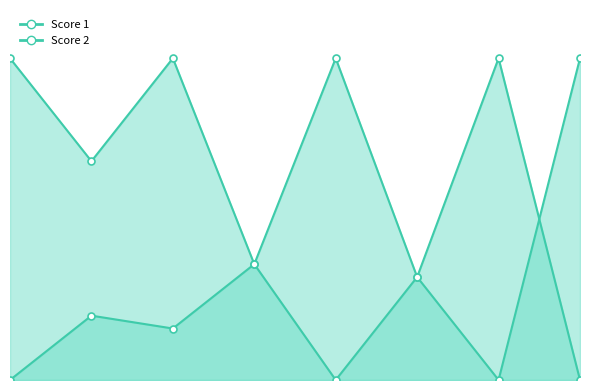

Between which two adjacent categories do Score 2 and Score 1 first intersect?

7 and 8